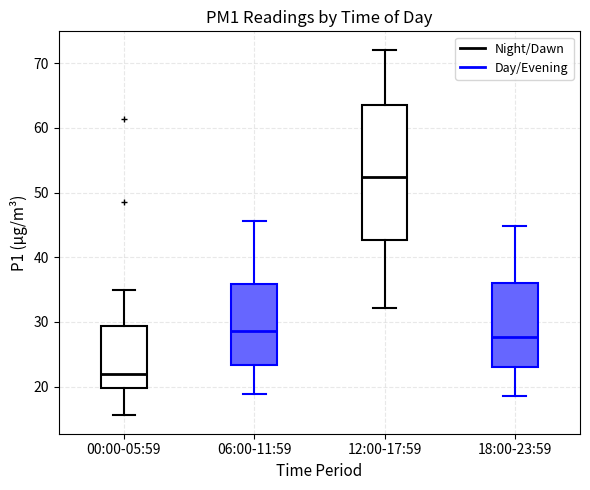

Which box is the tallest, from its lower edge to its upper edge?

12:00-17:59